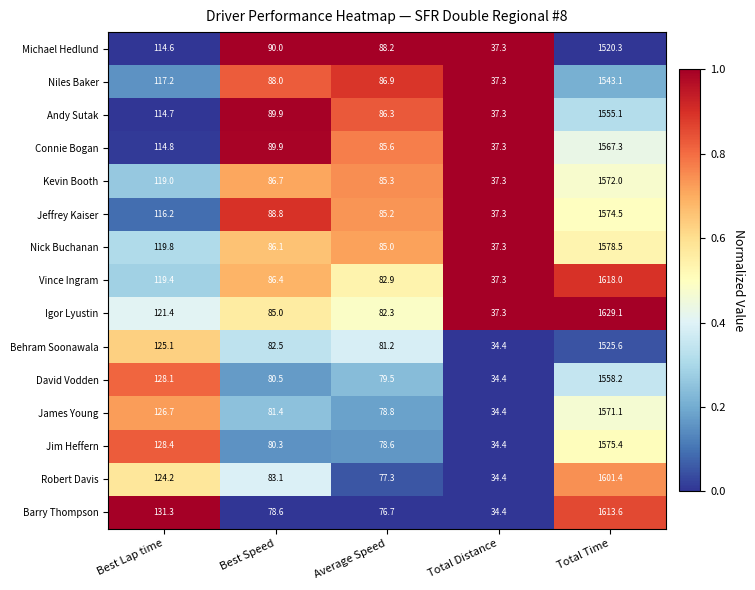

At which category does the chart reach its minimum across all series?

Total Distance